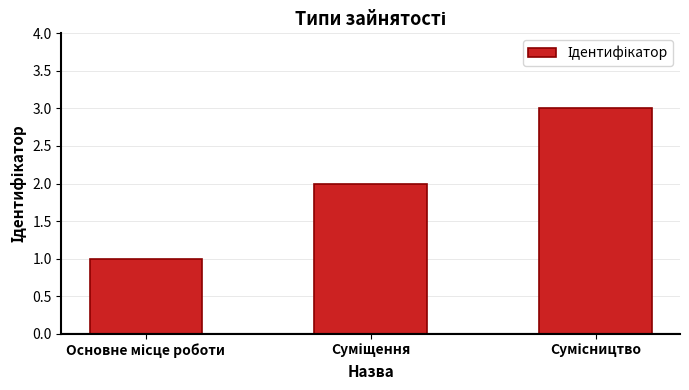

What is the sum of all values?

6